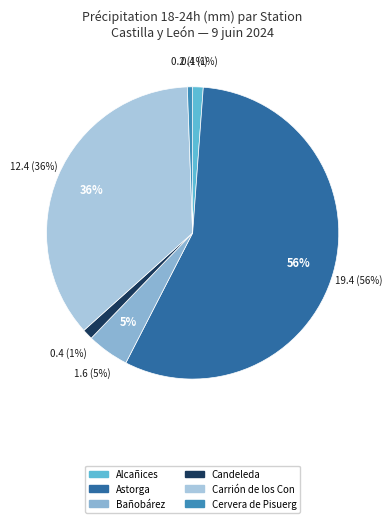

Is it true that Bañobárez is 1% of the pie?

False